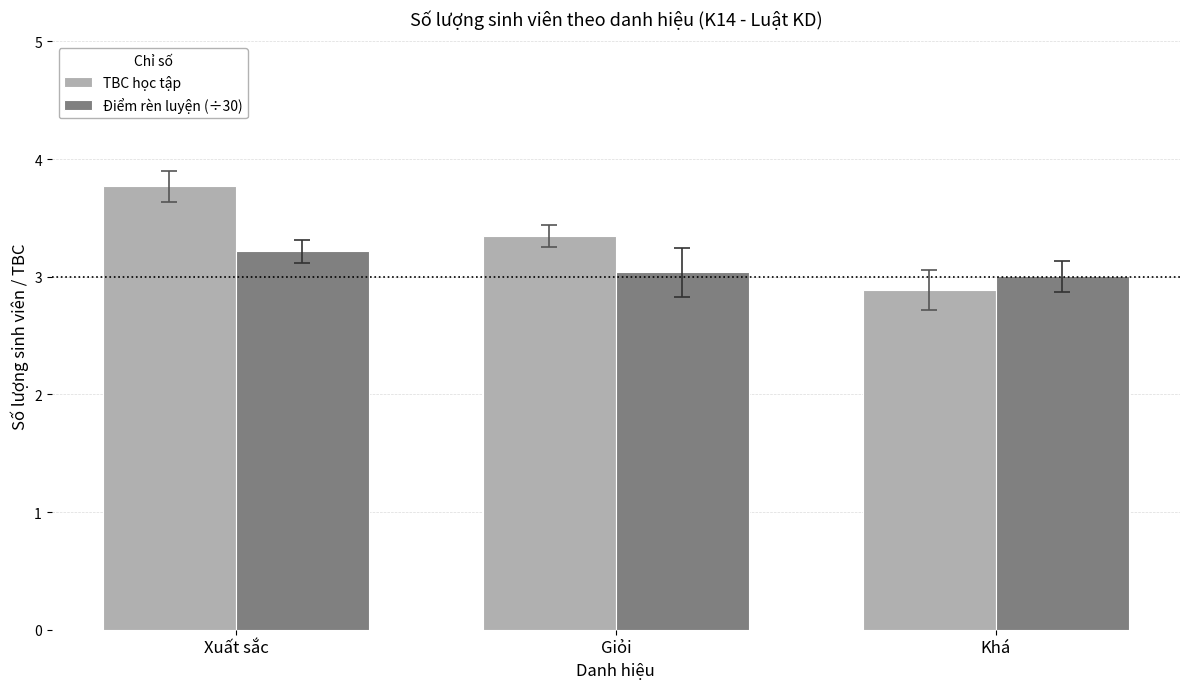

What position from the left is Xuất sắc?

1